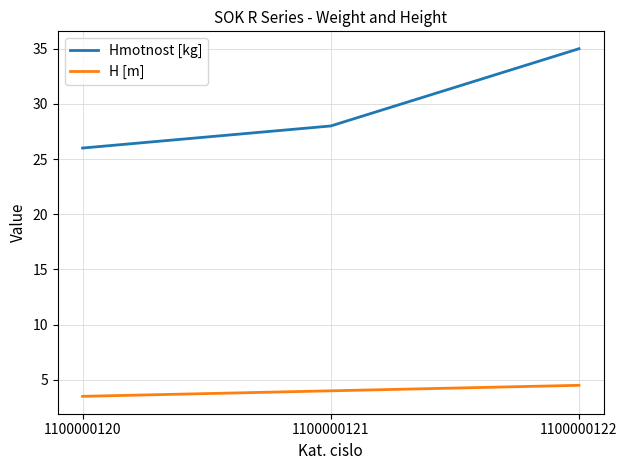

What is the difference between the highest and lowest values at 1100000122?

30.5